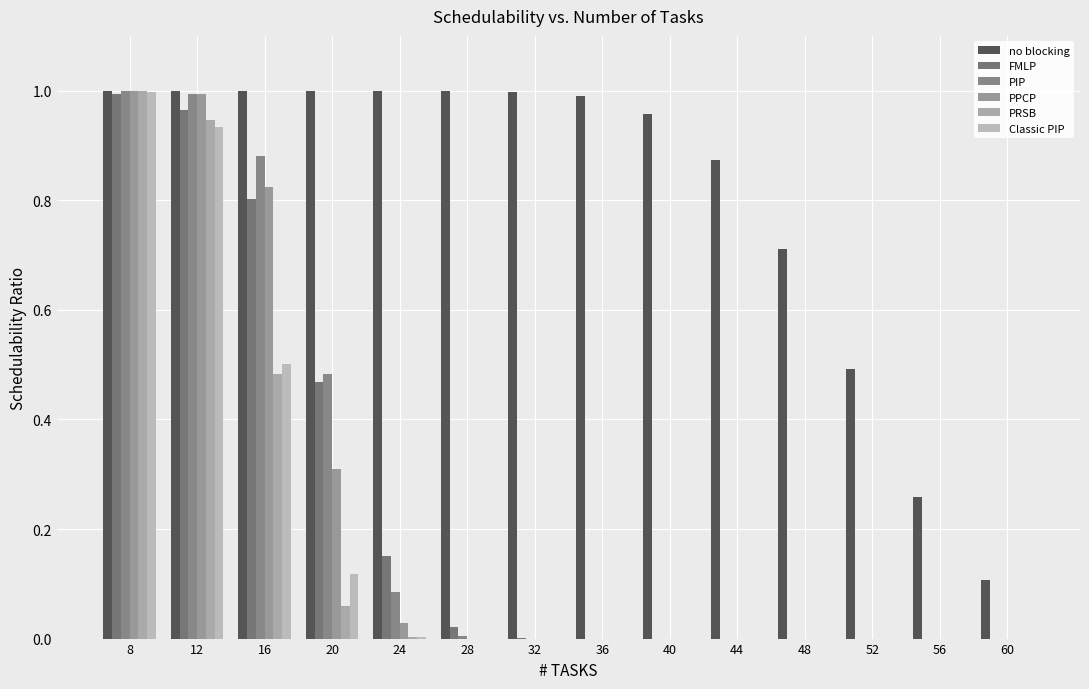

Rank the categories by FMLP value from lowest to highest.

36, 40, 44, 48, 52, 56, 60, 32, 28, 24, 20, 16, 12, 8